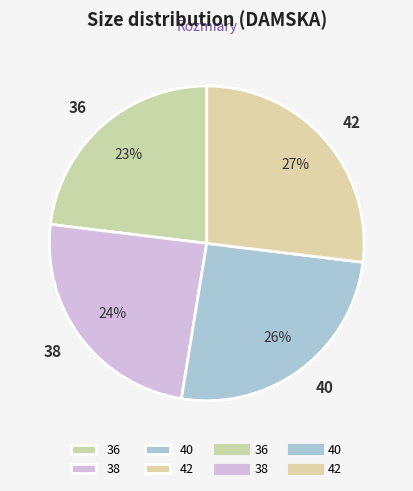

Is the sum of 40 and 42 greater than half?

Yes